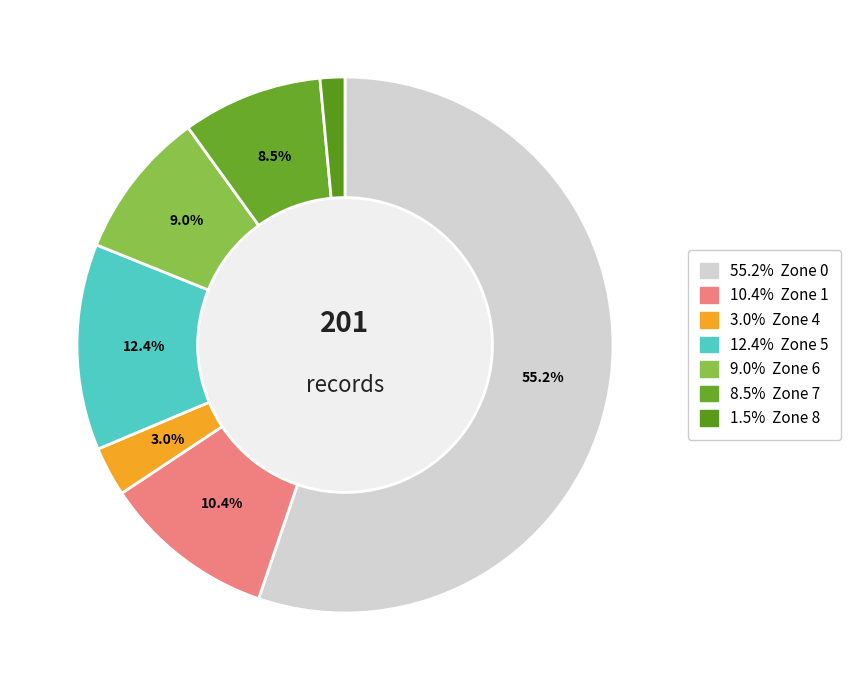

How many segments does this pie chart have?

7